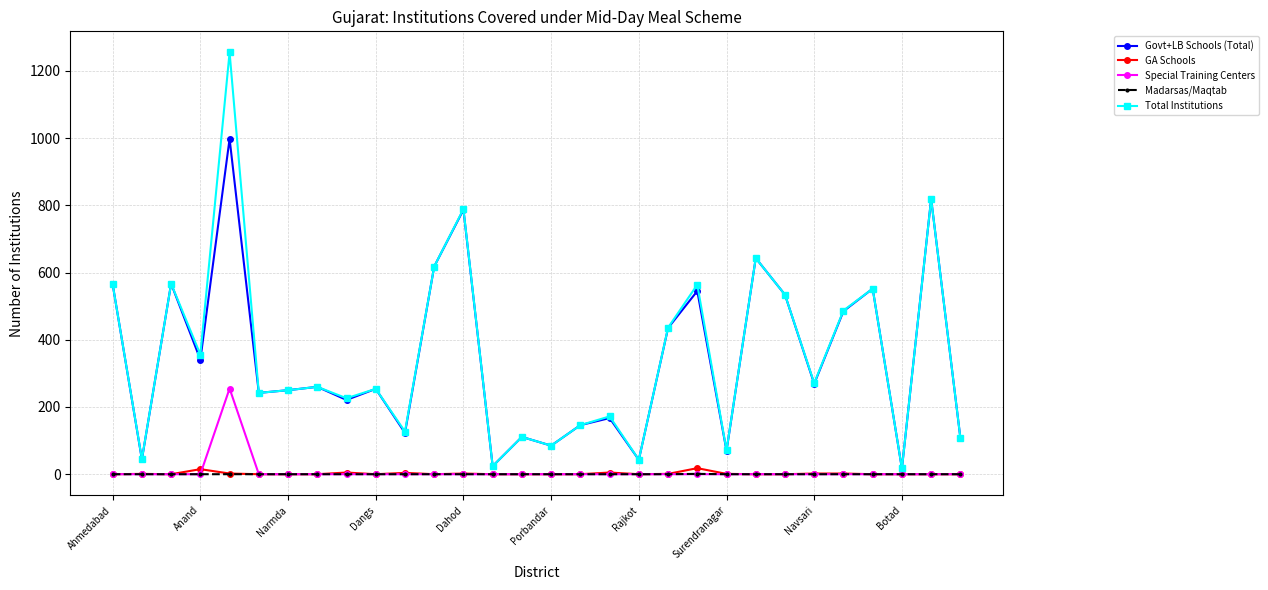

True or false: GA Schools has more than 2 points higher than both neighbors.

True